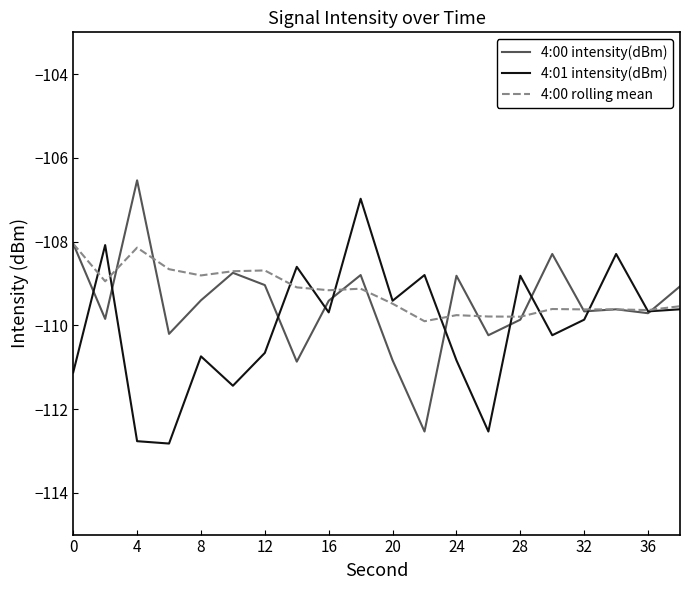

What is the highest value of the 4:00 intensity(dBm) series?

-106.5